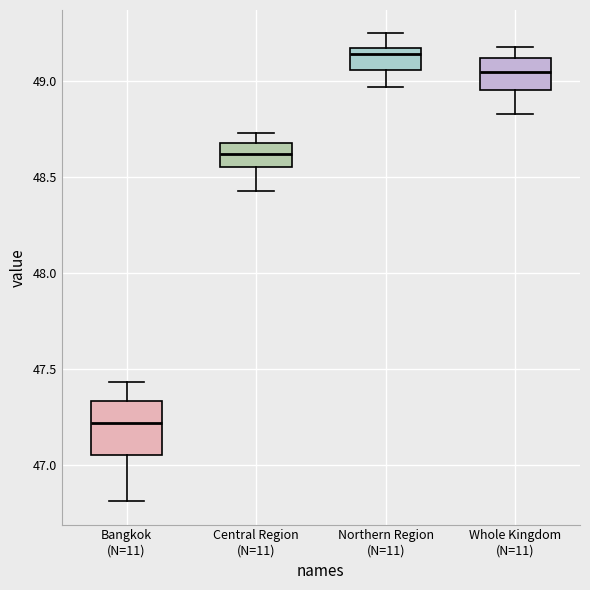

Reading left to right, read every box against the y-axis: the position of its median line, the range the box covers, and the ends of its whiskers. The values are not printed on the chart, so give them approximately, as read against the axis.

Bangkok (N=11): median 47.20, box 47.05 to 47.35, whiskers 46.80 to 47.45
Central Region (N=11): median 48.60, box 48.55 to 48.70, whiskers 48.45 to 48.75
Northern Region (N=11): median 49.15, box 49.05 to 49.20, whiskers 48.95 to 49.25
Whole Kingdom (N=11): median 49.05, box 48.95 to 49.10, whiskers 48.85 to 49.20